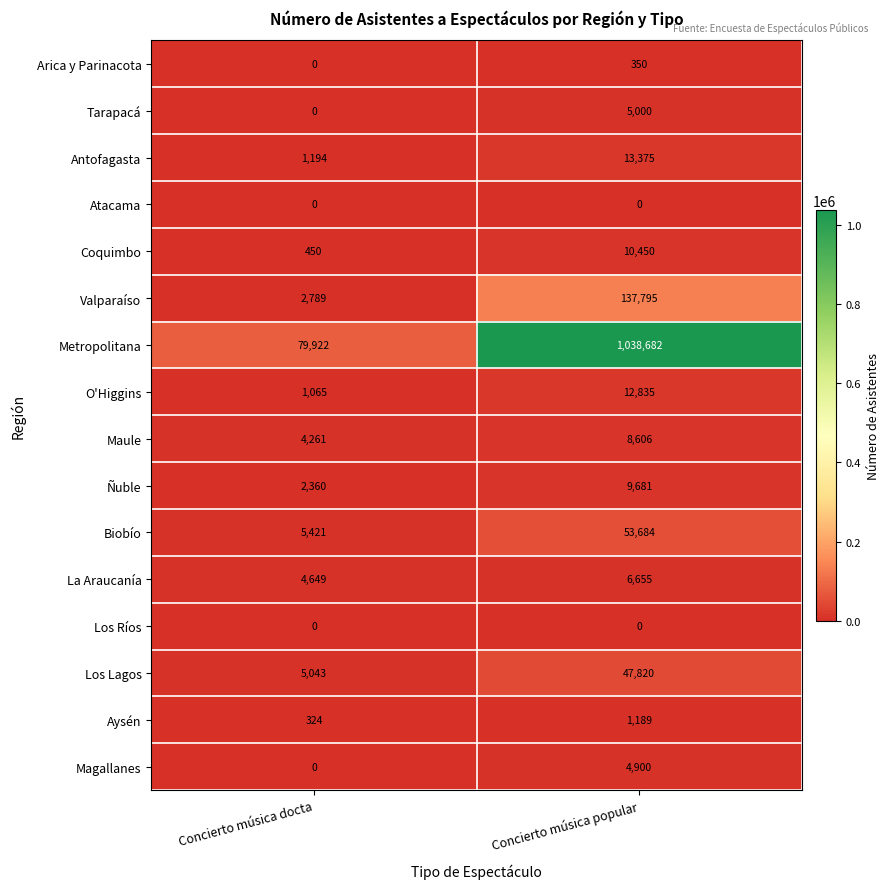

Which category has the lowest value in the Antofagasta series?

Concierto música docta